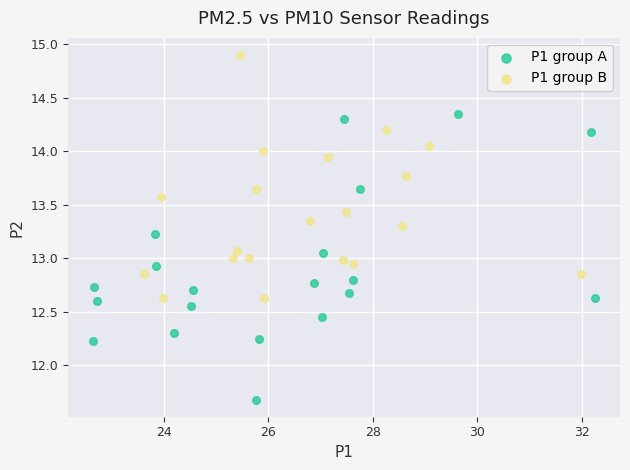

Which series reaches the minimum Y coordinate?

P1 group A